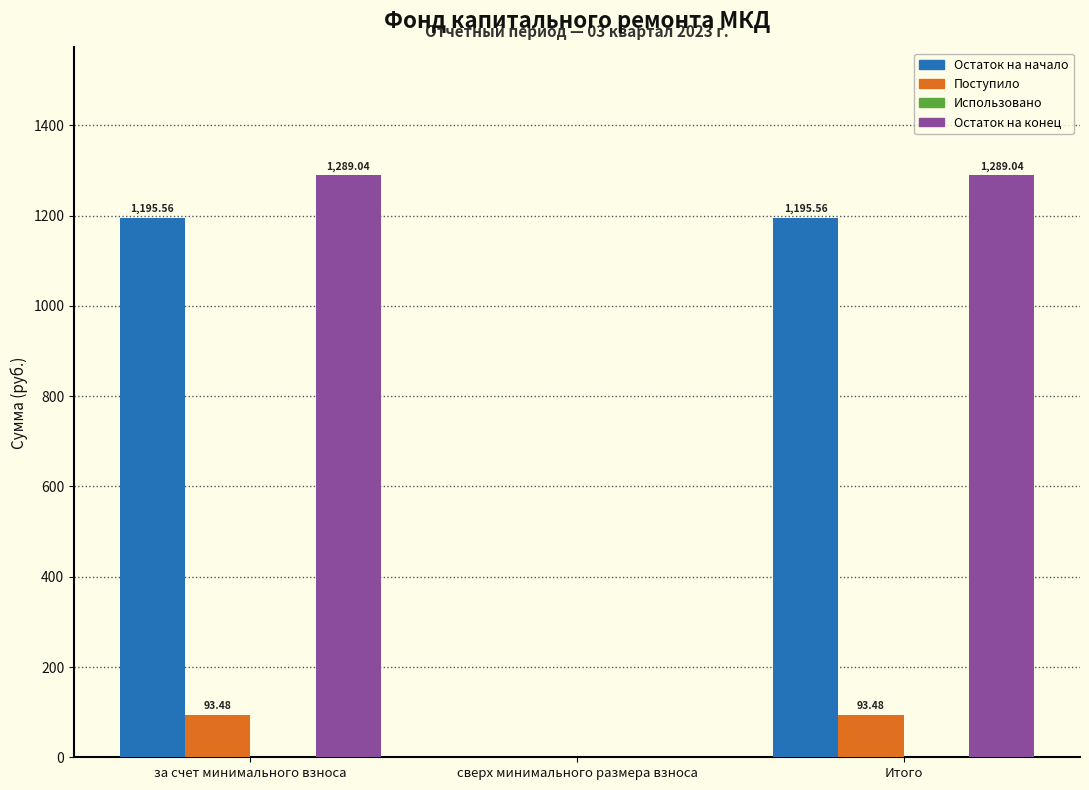

Which series changed the most between сверх минимального размера взноса and Итого?

Остаток на конец